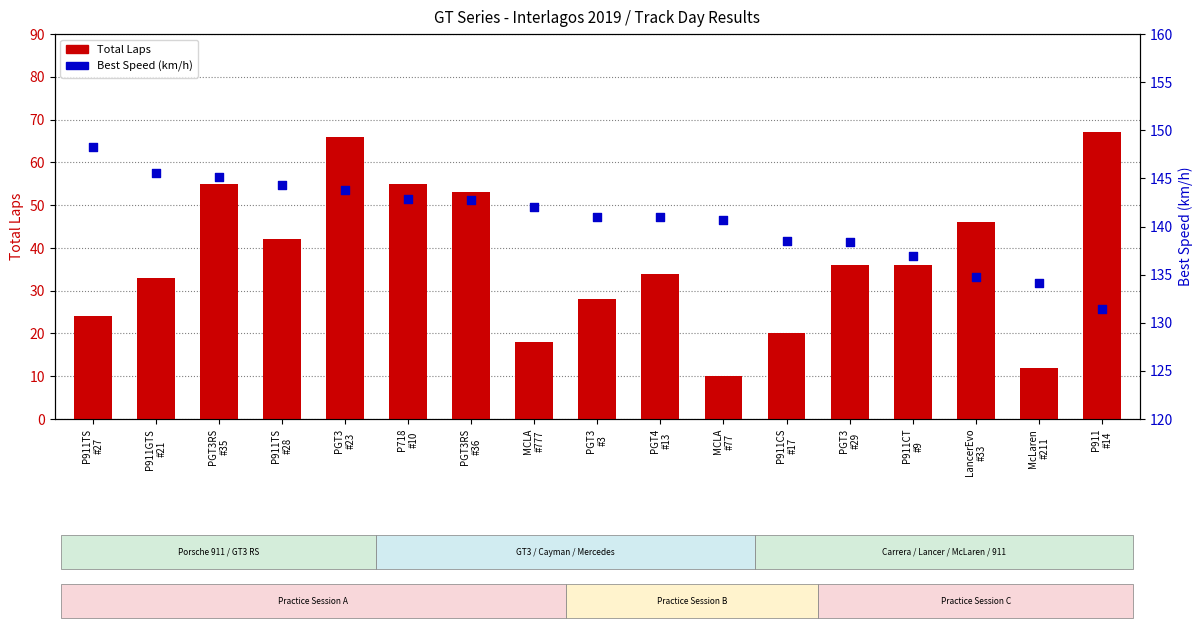

What are all the series names shown in the legend?

Total Laps, Best Speed (km/h)